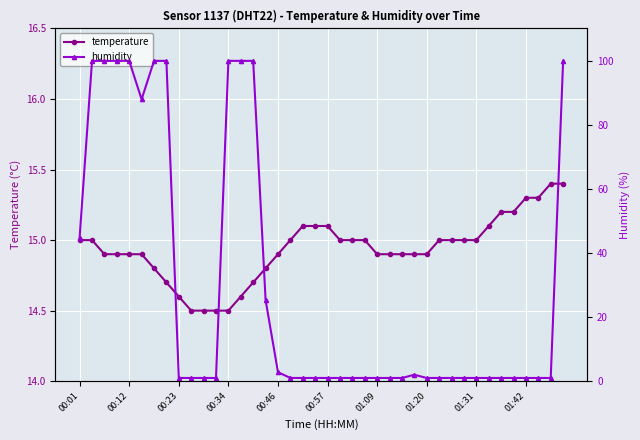

What are all the series names shown in the legend?

temperature, humidity